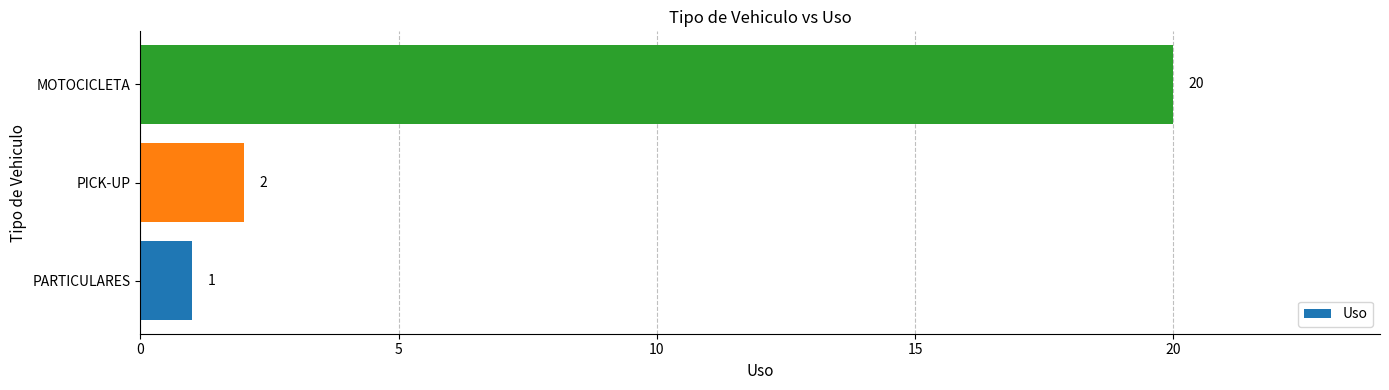

Reading bottom to top, what are all the values shown in this chart?

1	2	20